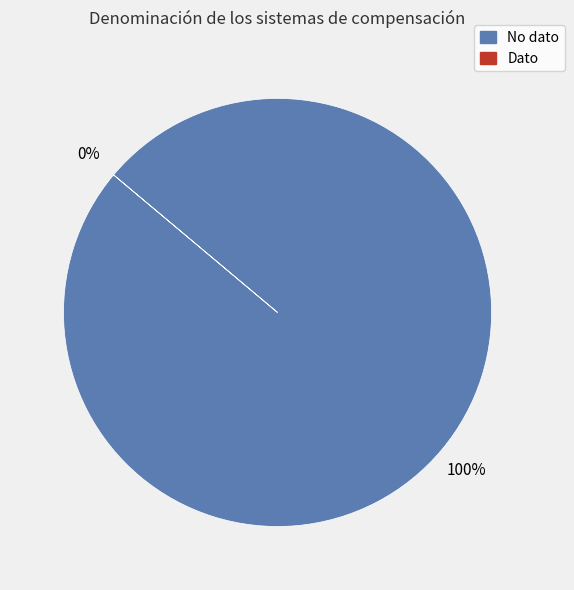

Which has a higher value, No dato or Dato?

No dato